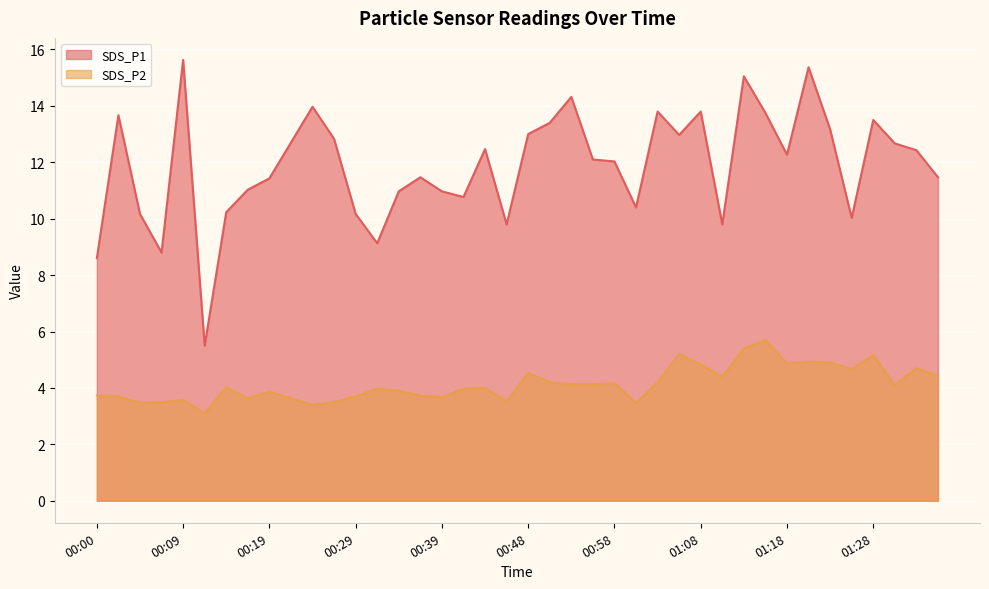

Is the value of SDS_P1 at 01:21 greater than the value of SDS_P2 at 00:22?

Yes